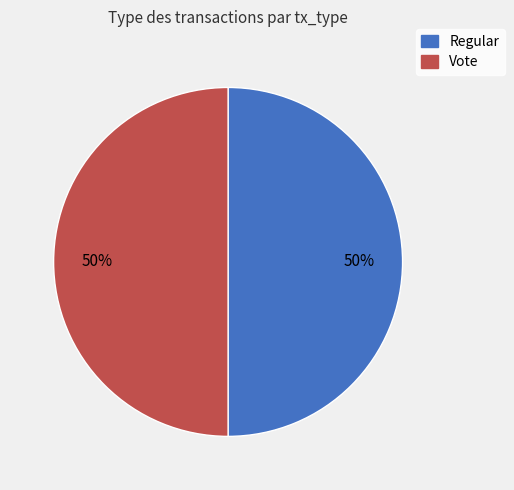

Combined, do Vote and Regular account for over 50%?

Yes